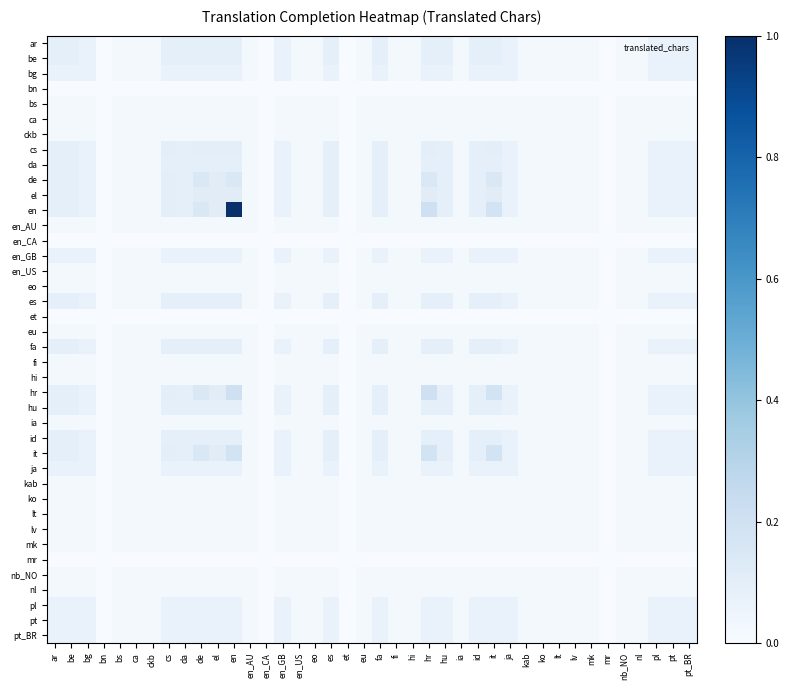

Which has a higher value, cs or el?

cs